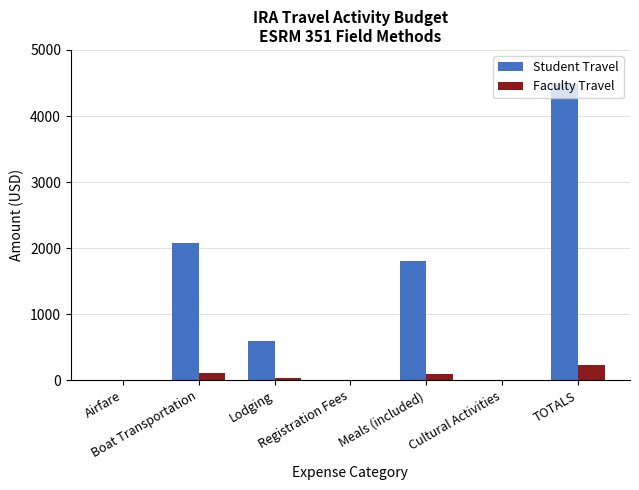

Which series has the largest total across all categories?

Student Travel